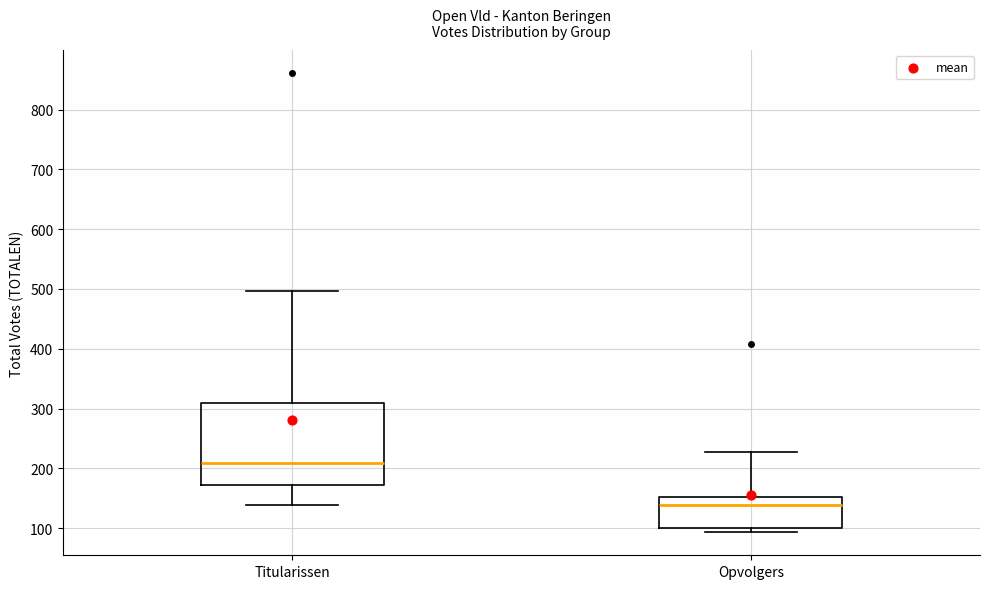

Which box is the tallest, from its lower edge to its upper edge?

Titularissen